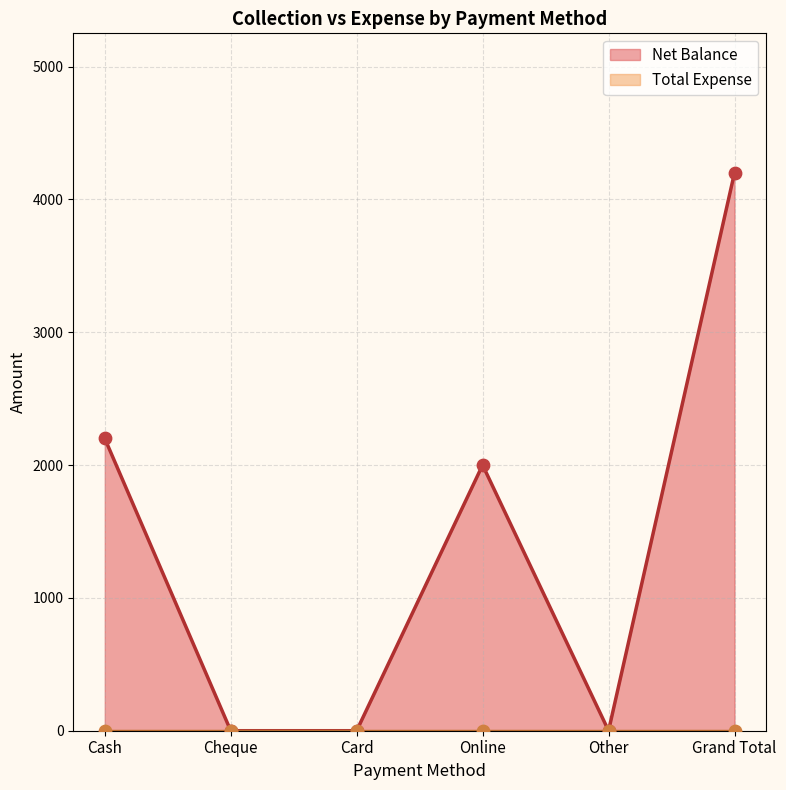

What is the change in value from Cheque to Online?

+2000